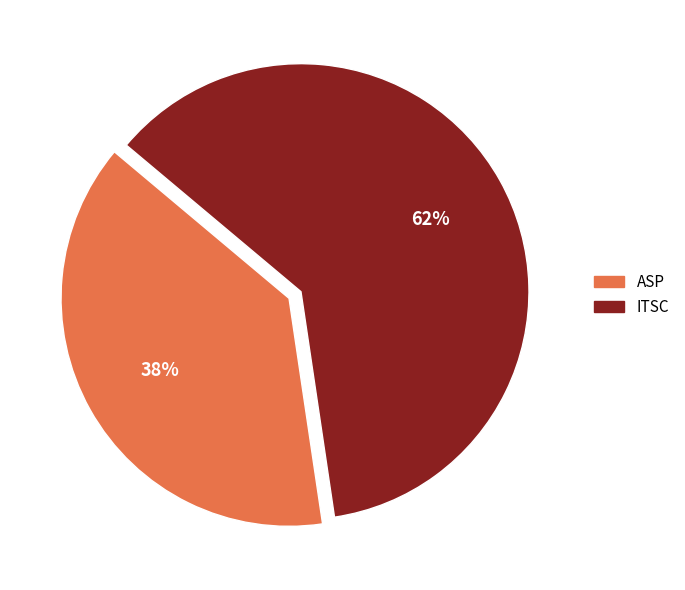

To the nearest percent, what is the average slice percentage?

50%